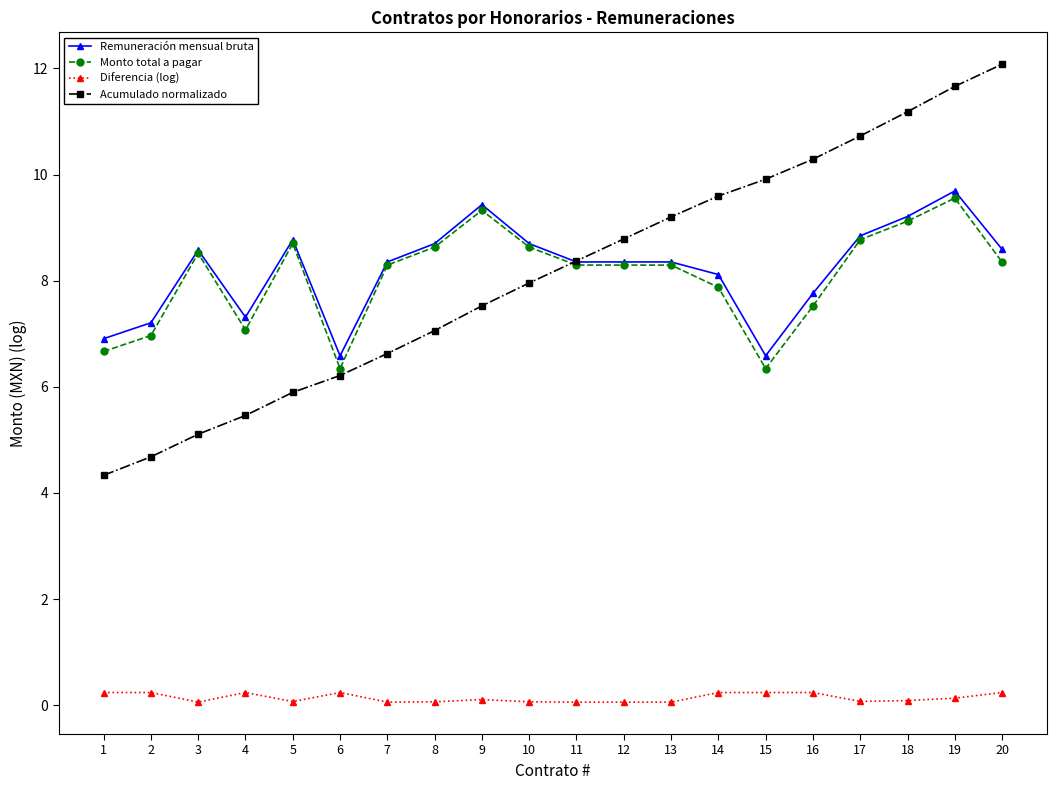

Is the value of Monto total a pagar at 9 greater than the value of Acumulado normalizado at 1?

Yes